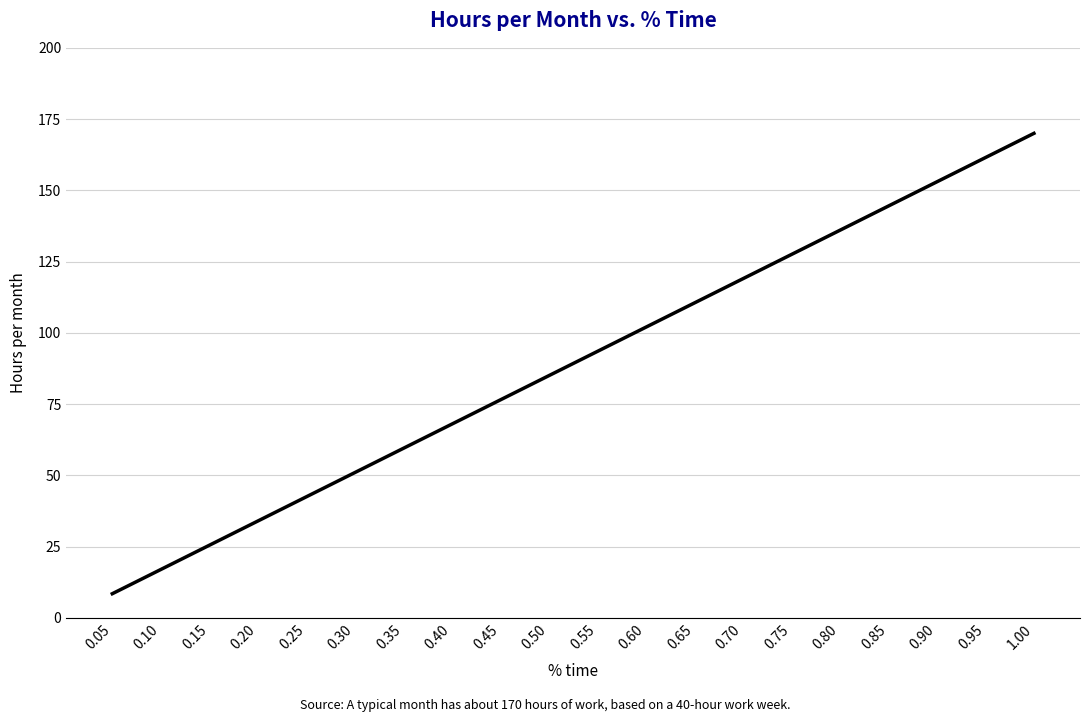

Reading left to right, transcribe all the data shown in this chart.

0.05=8.5	0.10=17.0	0.15=25.5	0.20=34.0	0.25=42.5	0.30=51.0	0.35=59.5	0.40=68.0	0.45=76.5	0.50=85.0	0.55=93.5	0.60=102.0	0.65=110.5	0.70=119.0	0.75=127.5	0.80=136.0	0.85=144.5	0.90=153.0	0.95=161.5	1.00=170.0